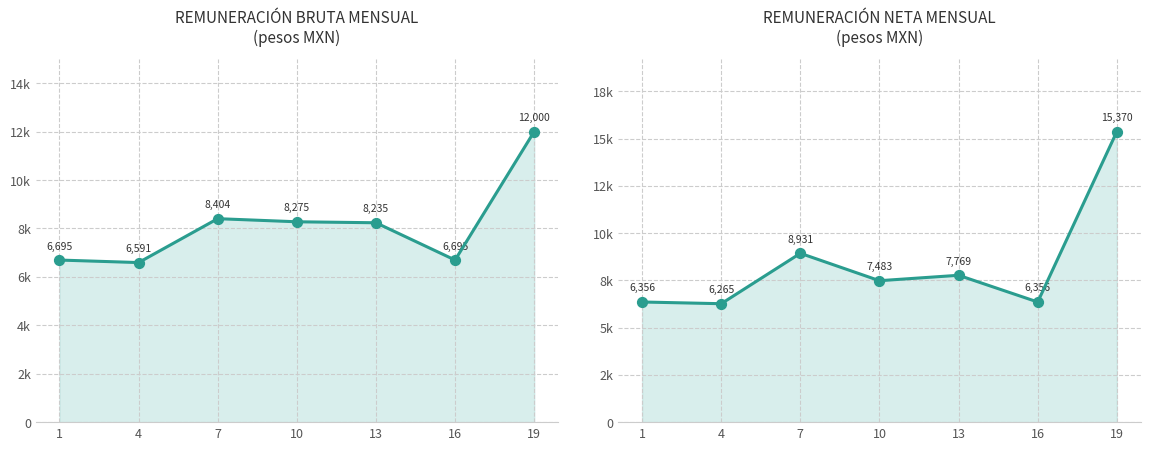

Which series reaches the minimum Y coordinate?

Monto mensual neto